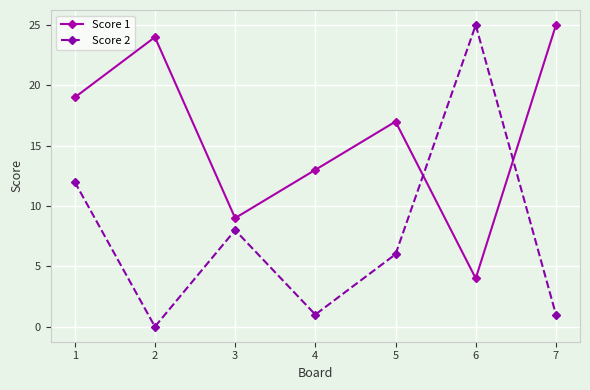

List the series in order of their overall mean, lowest first.

Score 2, Score 1